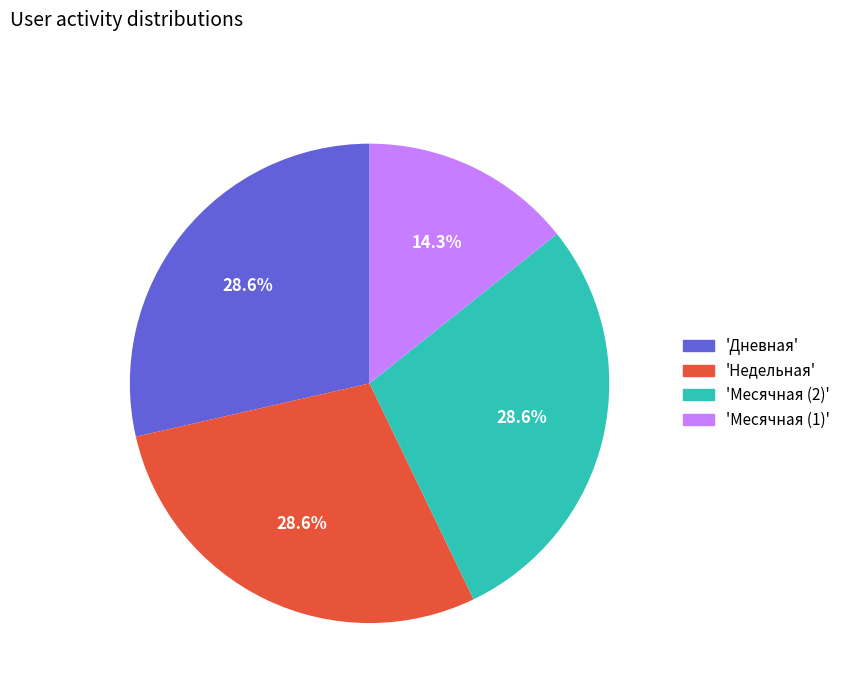

Does any single category account for the majority?

No